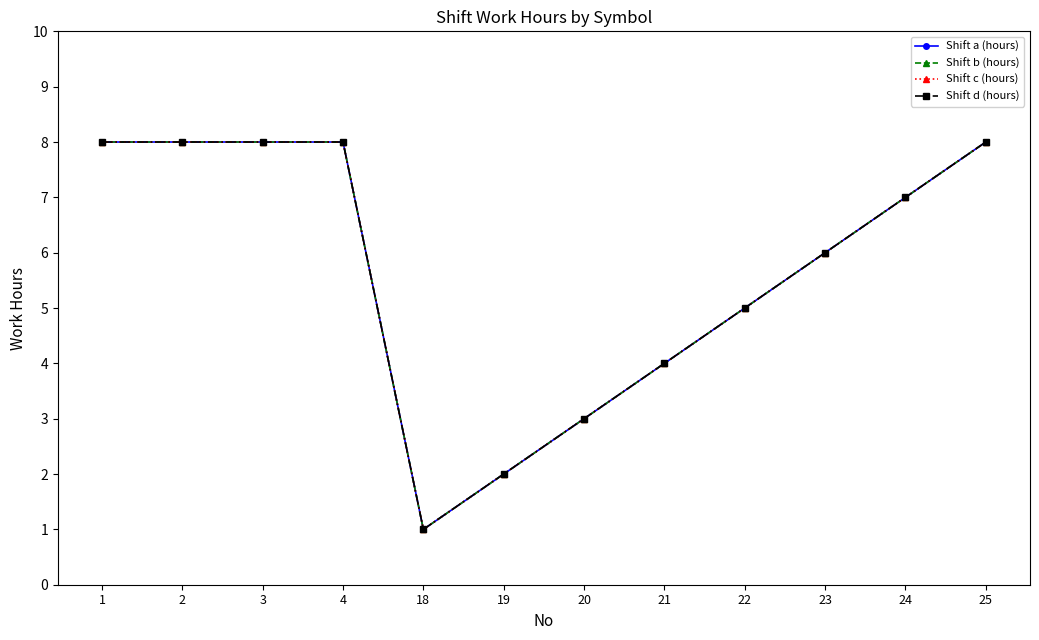

How many interior local valleys does the Shift d (hours) series have?

1